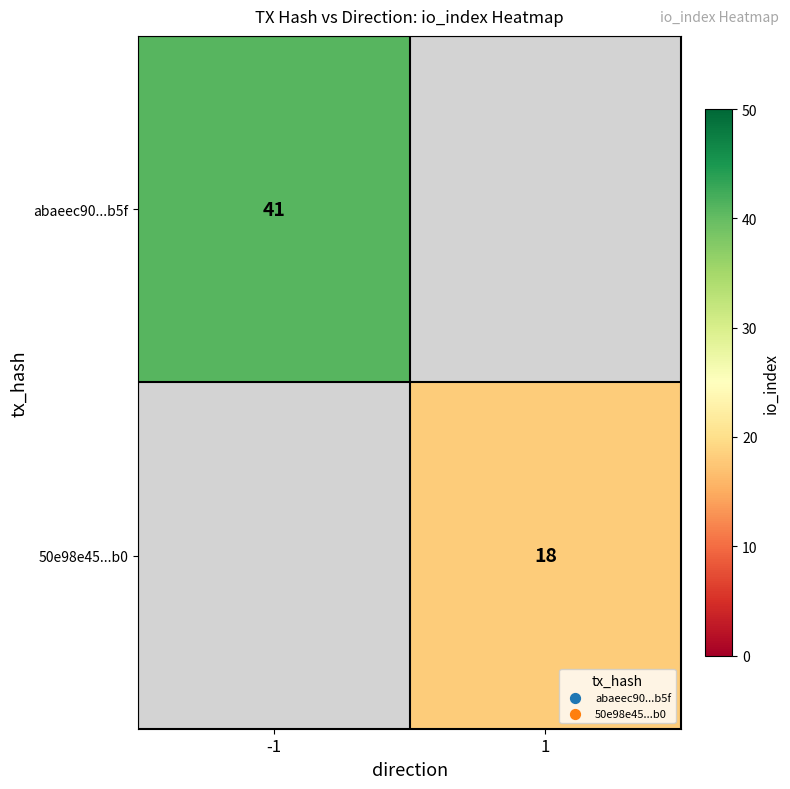

How many categories are shown in the chart?

2